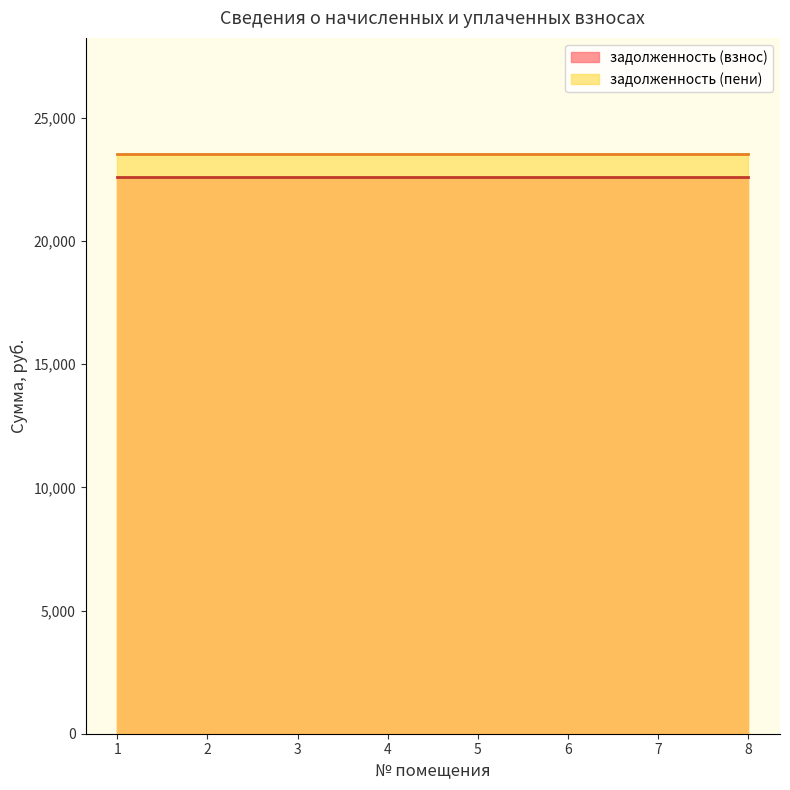

What is the spread (max minus min) of values at 3?

936.0